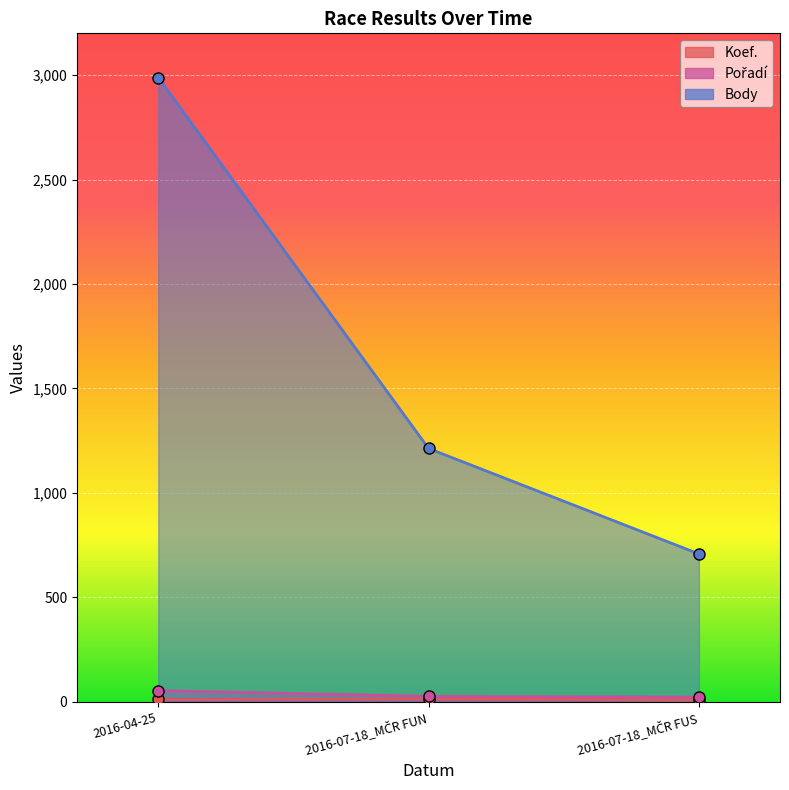

How many lines are shown in the chart?

3